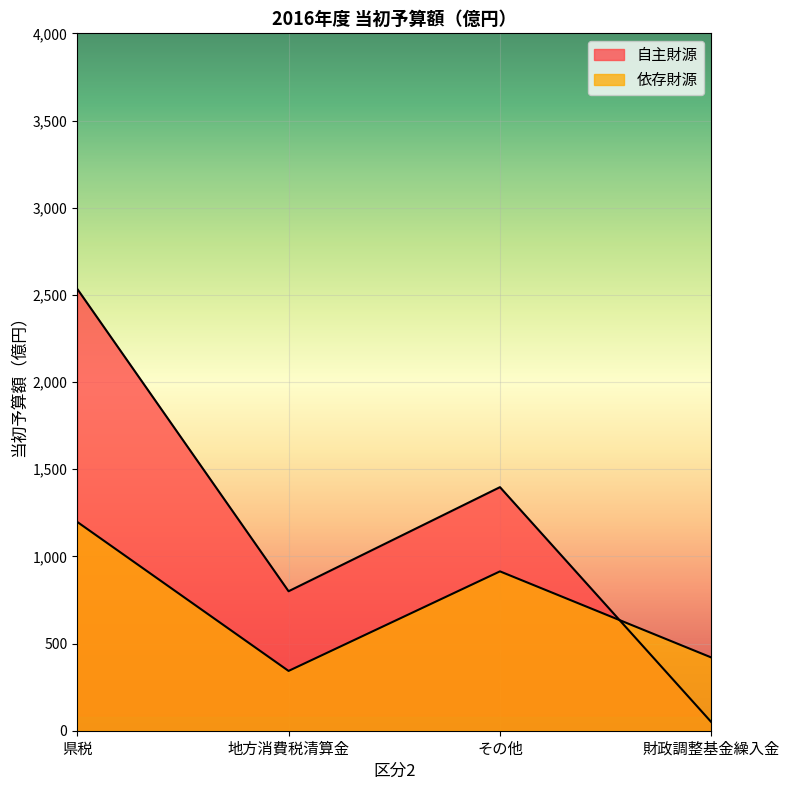

Rank the series by their maximum value, from lowest to highest.

依存財源, 自主財源